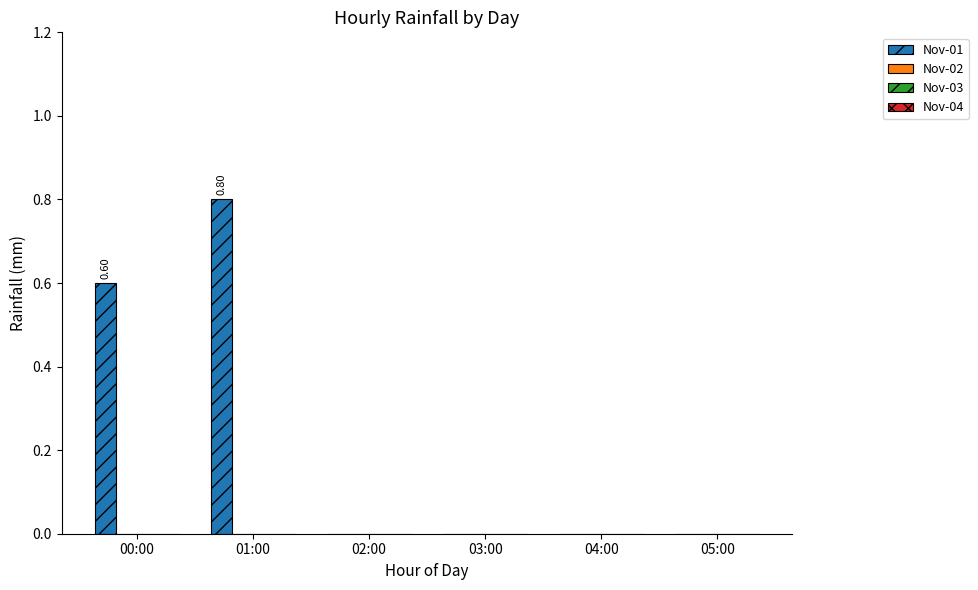

Count the number of data series in this chart.

1